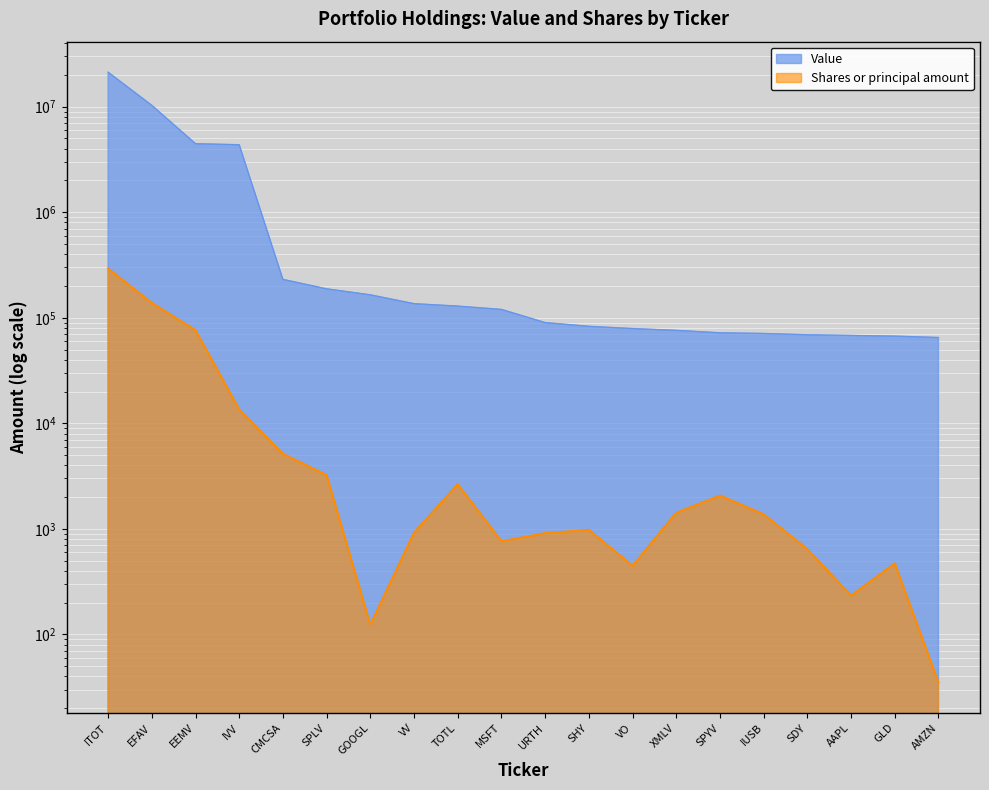

What is the average value of the Value series?

2104300